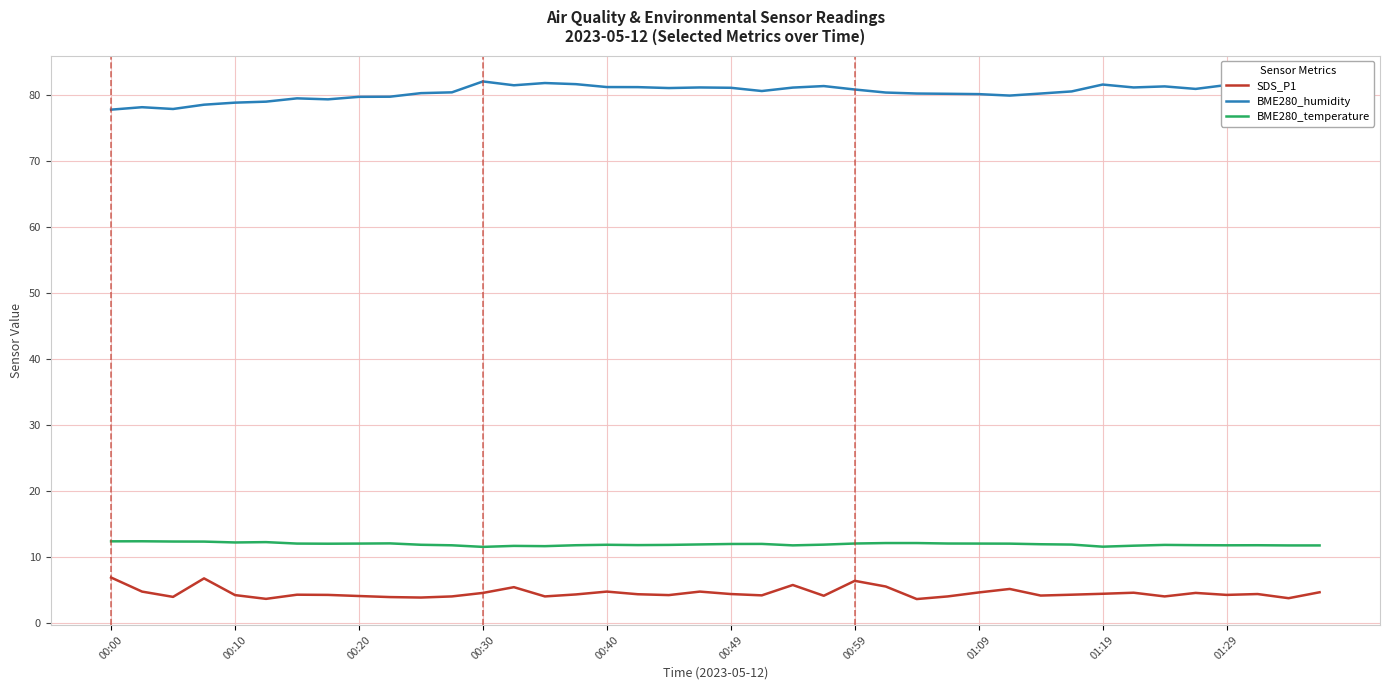

List the series in order of their peak value, highest first.

BME280_humidity, BME280_temperature, SDS_P1